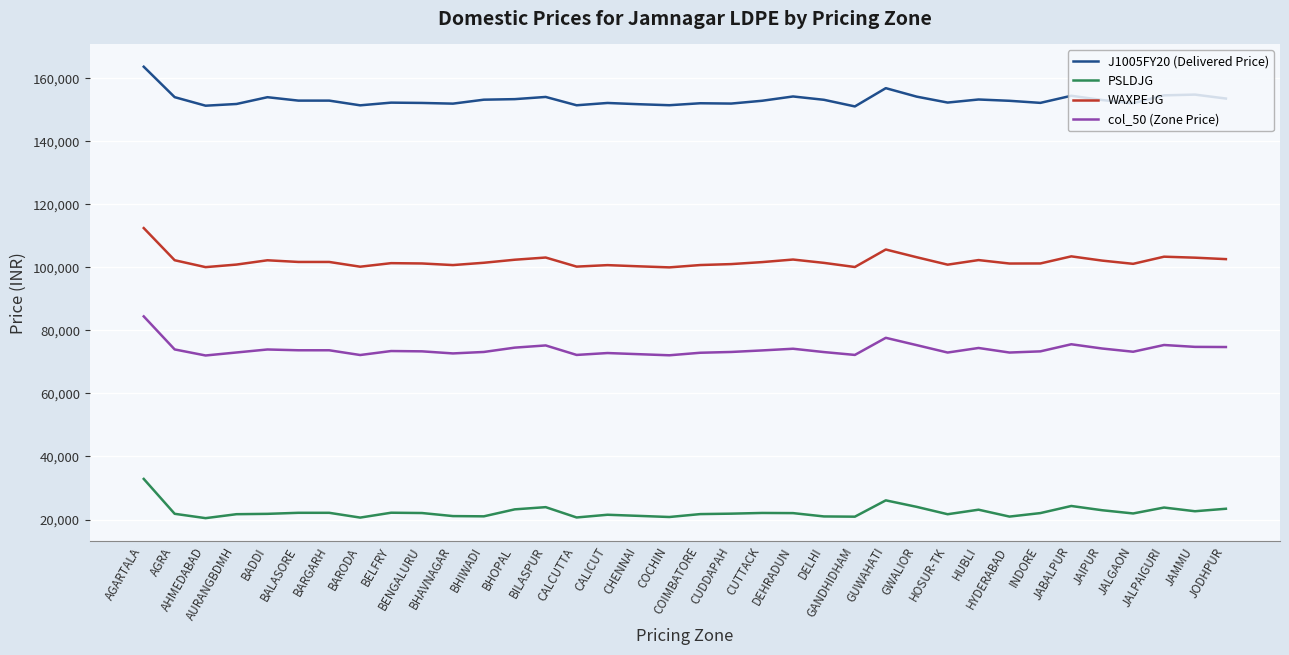

Is the value of PSLDJG at BELFRY greater than the value of J1005FY20 (Delivered Price) at COIMBATORE?

No